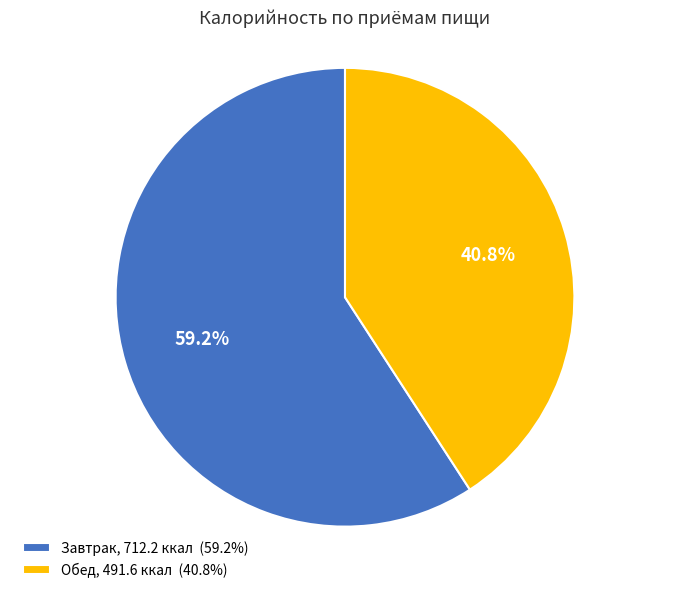

Count the number of slices in the pie.

2